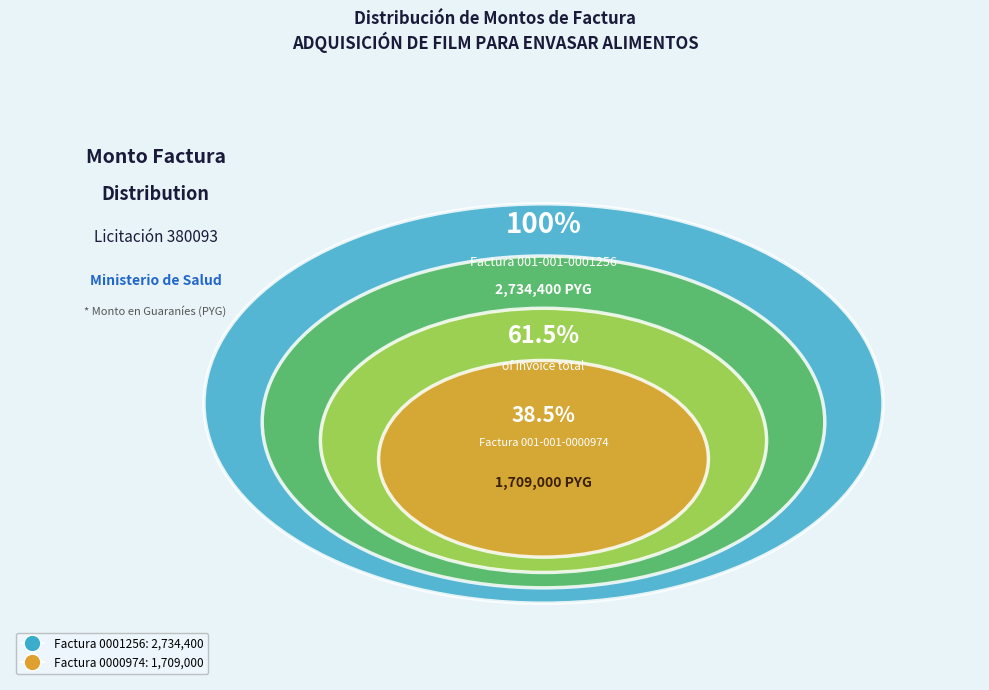

What is the largest slice in the pie chart?

001-001-0001256